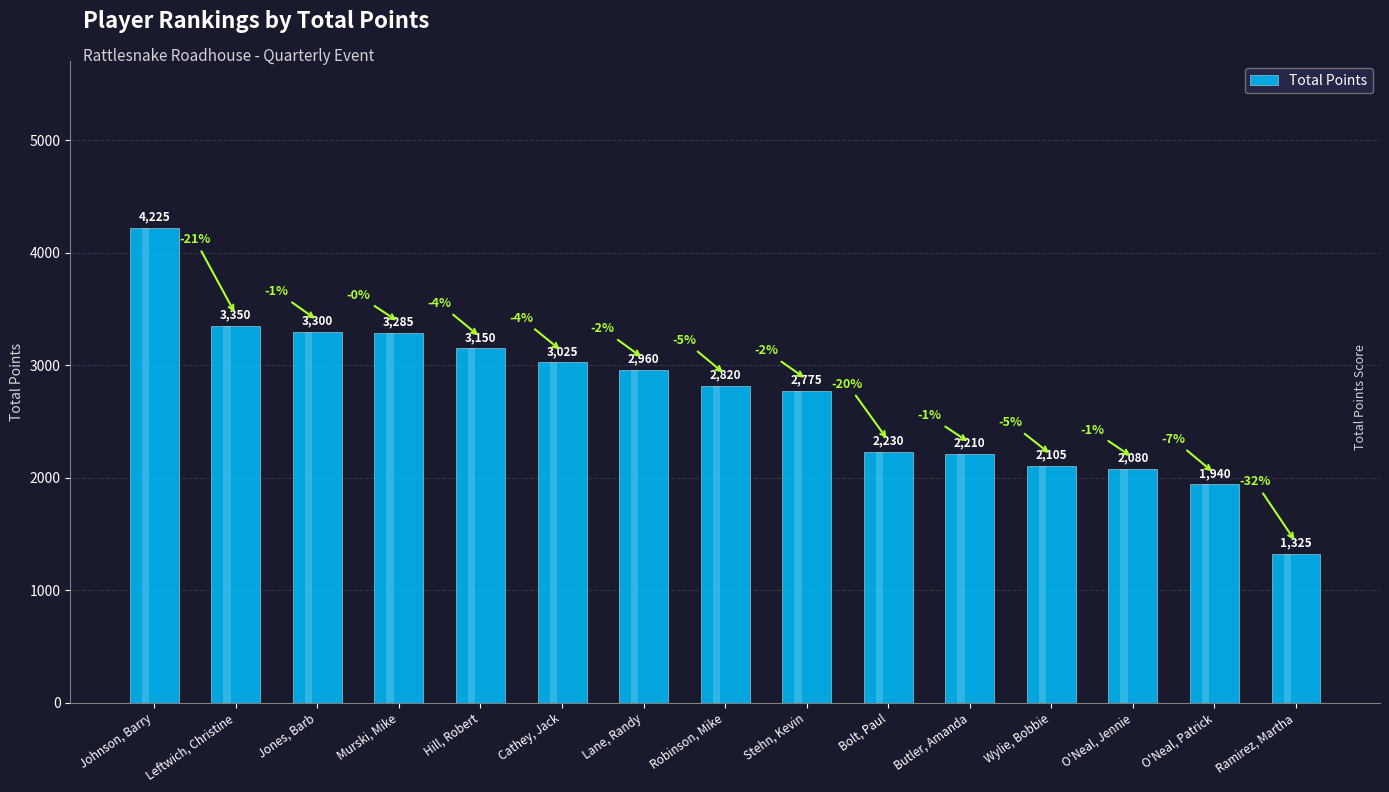

Where does the data first go above 2820?

Johnson, Barry